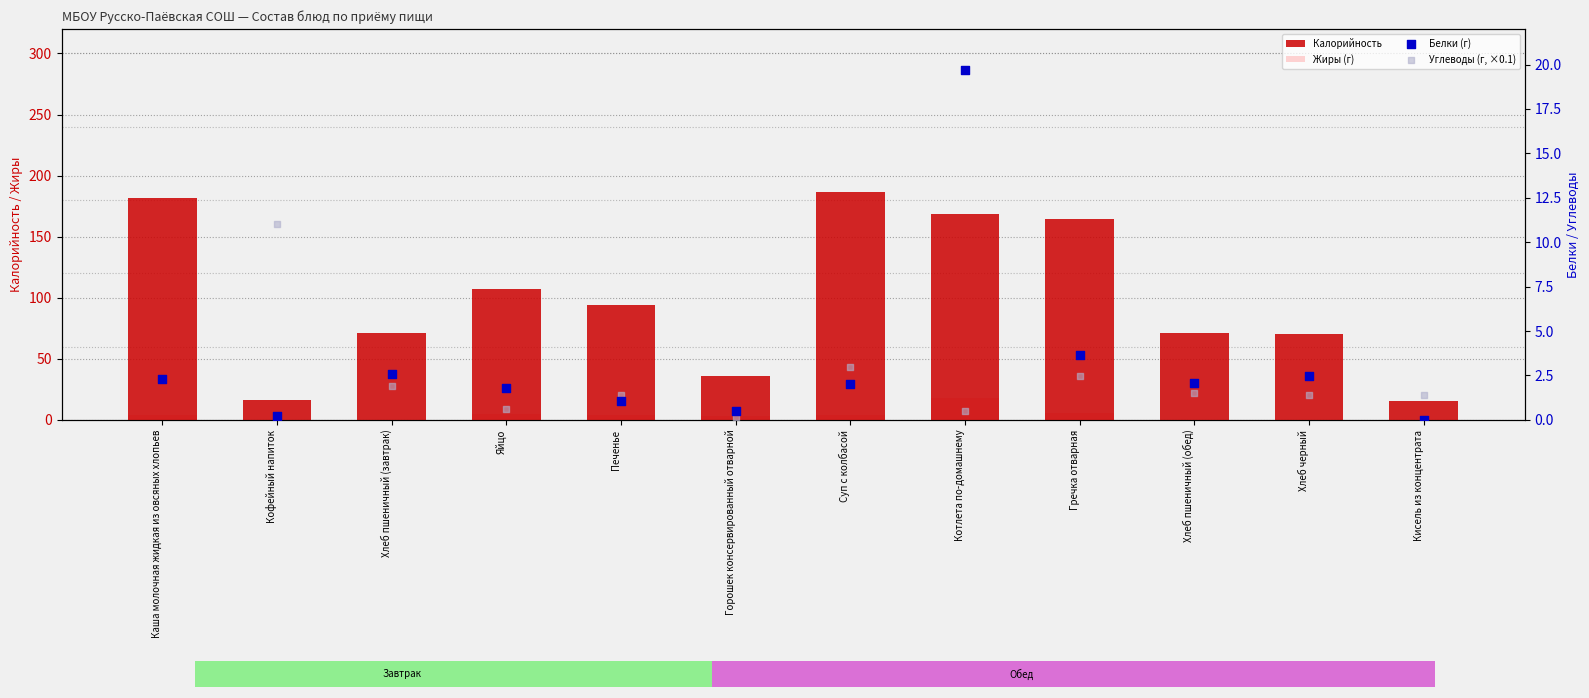

What are all the series names shown in the legend?

Калорийность, Жиры (г), Белки (г), Углеводы (г, ×0.1)